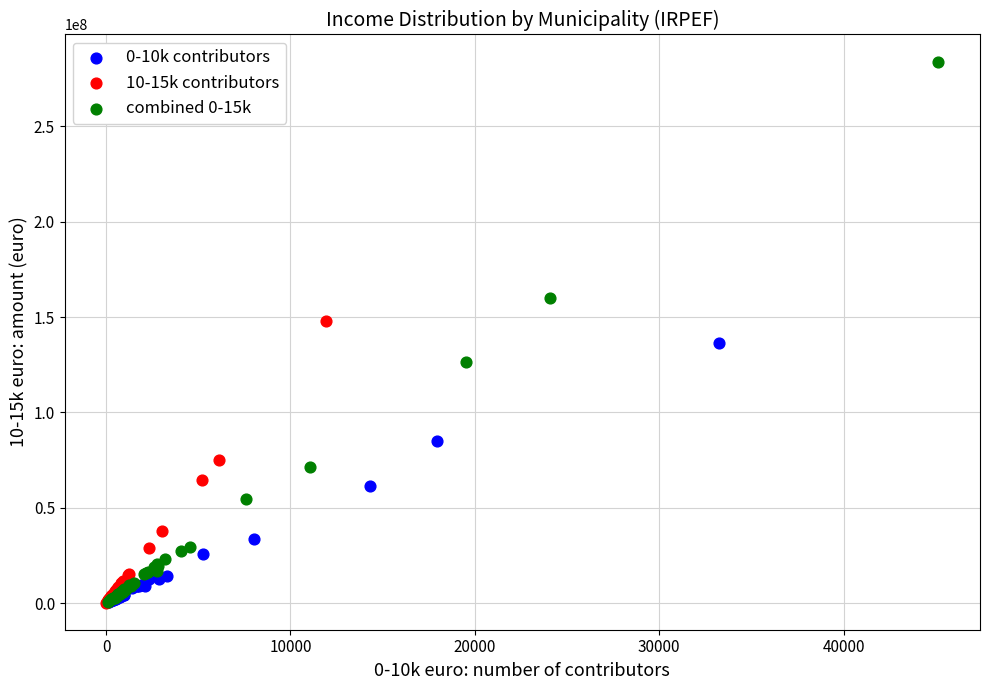

What are all the series names shown in the legend?

0-10k contributors, 10-15k contributors, combined 0-15k